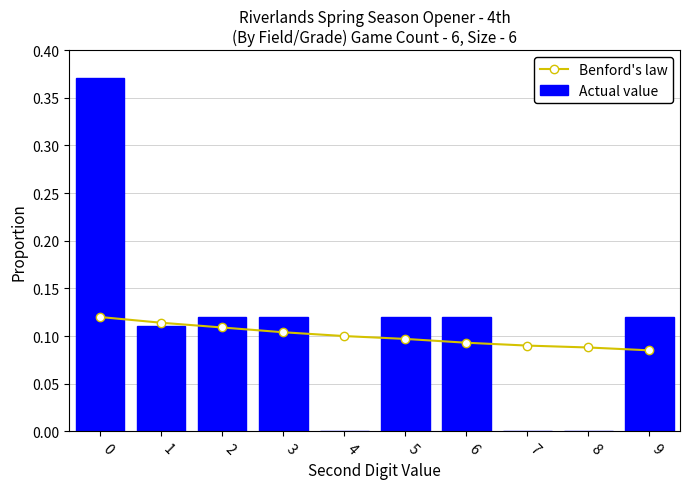

Reading right to left, transcribe all the data shown in this chart.

Benford's law: 9=0.1	8=0.1	7=0.1	6=0.1	5=0.1	4=0.1	3=0.1	2=0.1	1=0.1	0=0.1
Actual value: 9=0.1	8=0.0	7=0.0	6=0.1	5=0.1	4=0.0	3=0.1	2=0.1	1=0.1	0=0.4